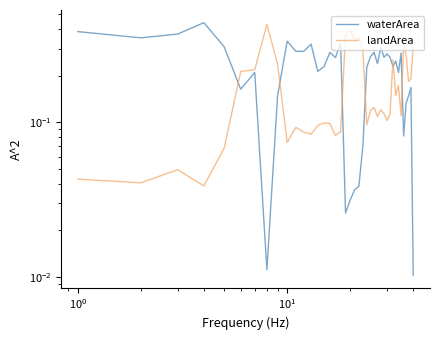

What is the value of the waterArea point at the 15th from the left?

0.2